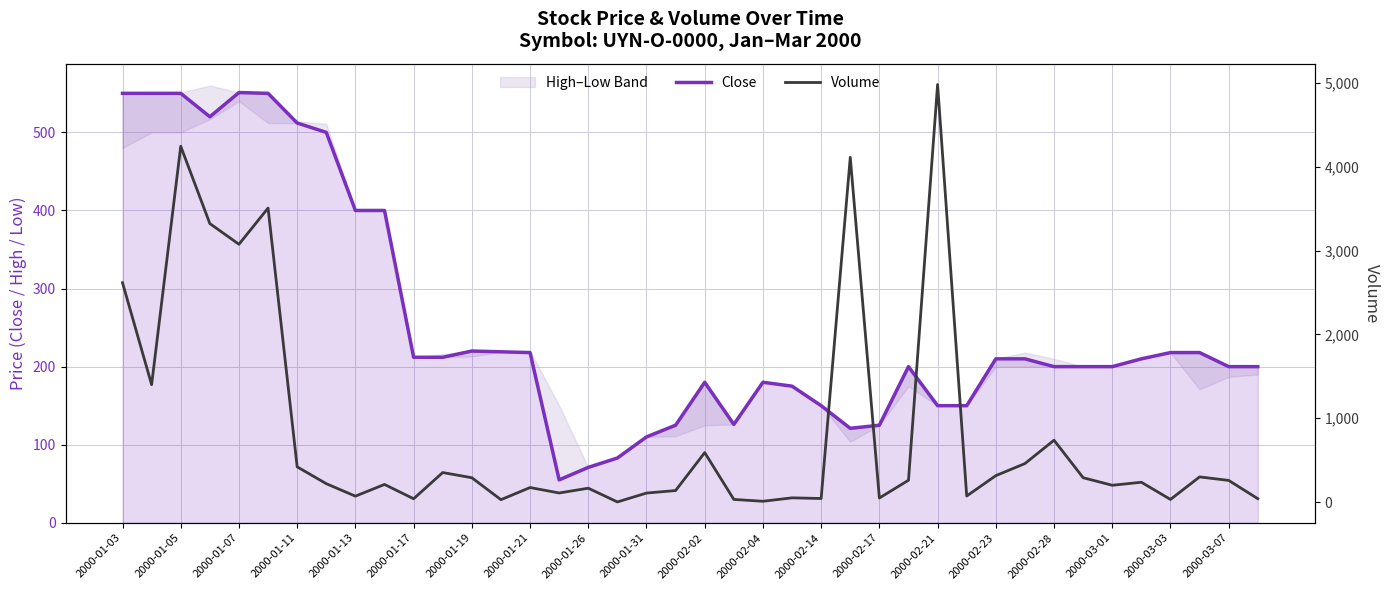

The value of Close at 2000-01-19 is 220. True or false?

True